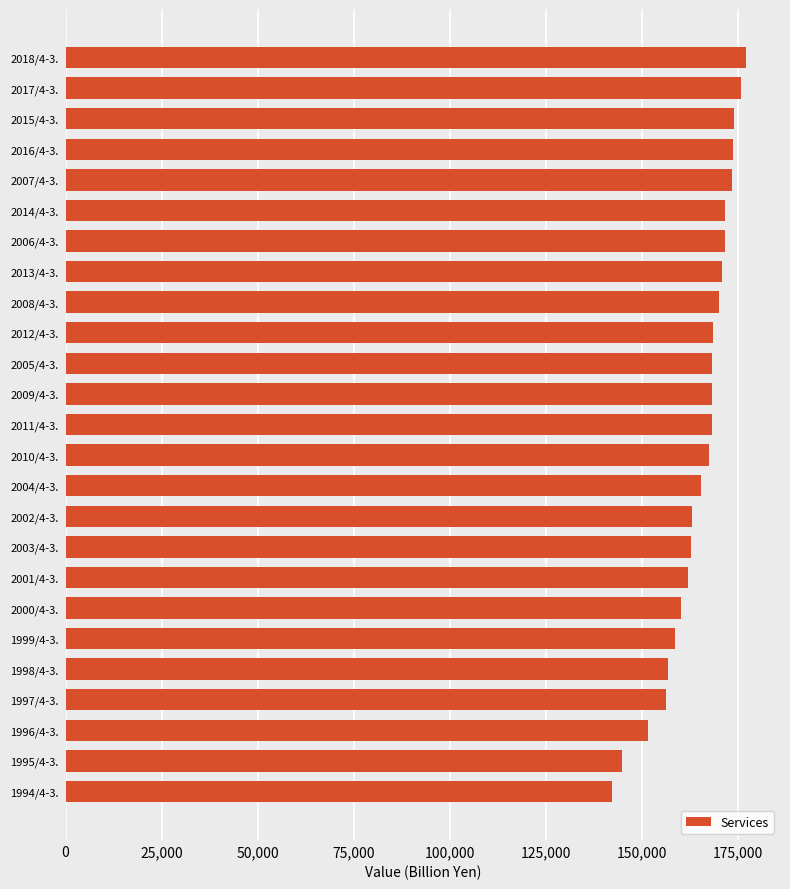

Are the bars horizontal?

Yes